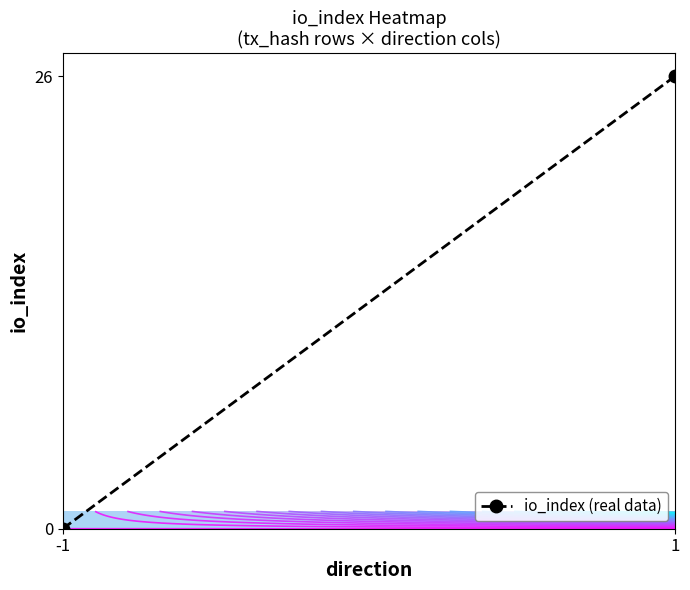

How many positive values are there?

1